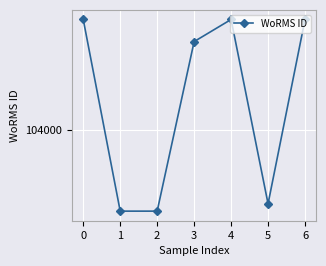

What is the sum of the values at 5 and 2?

207979